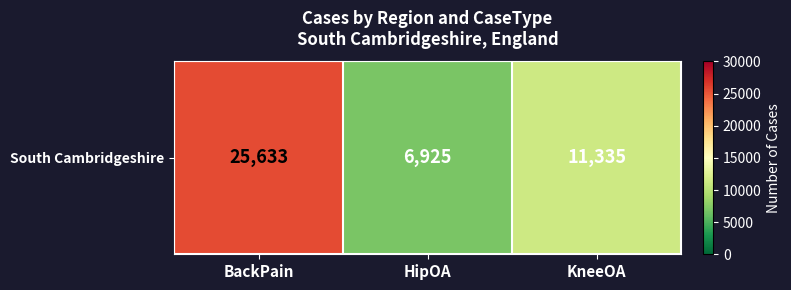

What is the greatest value displayed?

25633